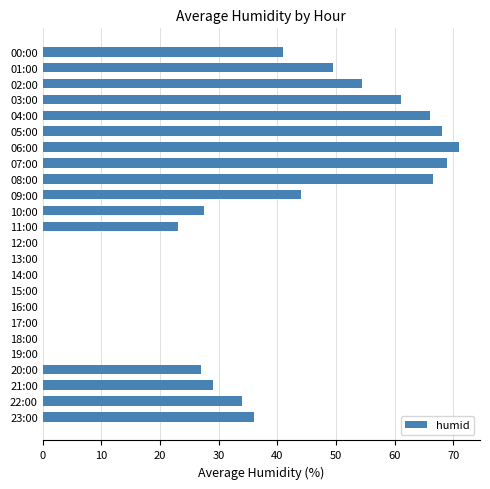

What is the greatest value displayed?

71.0